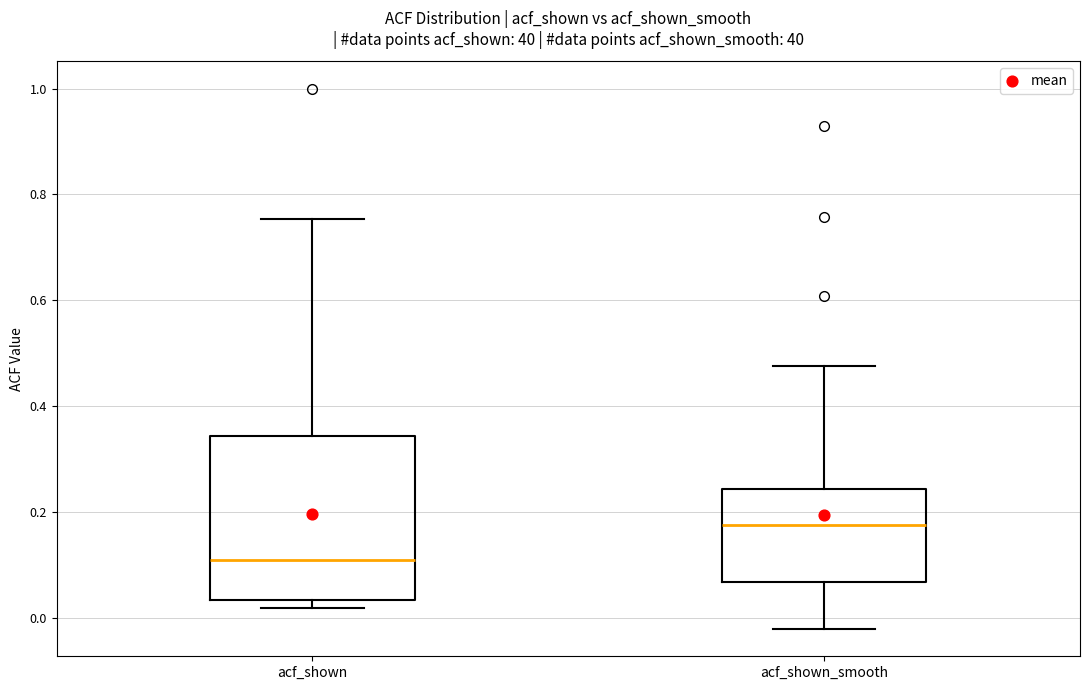

Reading left to right, transcribe this box plot: for each box, give where its median line is, the range the box spans, and where its two whiskers end, as read against the y-axis. The values are not printed on the chart, so give them approximately, as read against the axis.

acf_shown: median 0.10, box 0.04 to 0.34, whiskers 0.02 to 0.76
acf_shown_smooth: median 0.18, box 0.06 to 0.24, whiskers -0.02 to 0.48